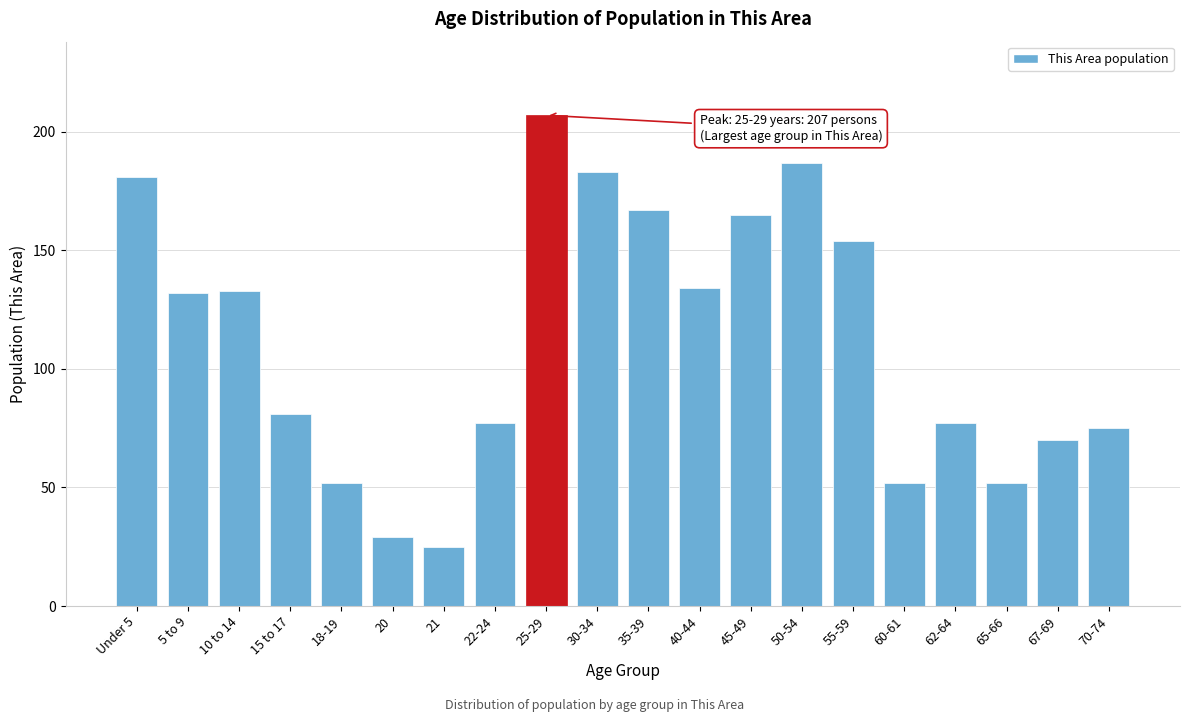

Reading right to left, extract all data points from this chart.

70-74=75	67-69=70	65-66=52	62-64=77	60-61=52	55-59=154	50-54=187	45-49=165	40-44=134	35-39=167	30-34=183	25-29=207	22-24=77	21=25	20=29	18-19=52	15 to 17=81	10 to 14=133	5 to 9=132	Under 5=181